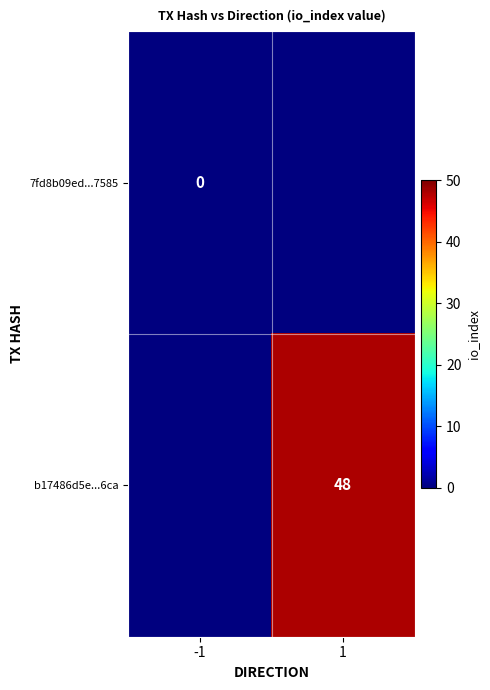

At which category is the sum across all series the highest?

1